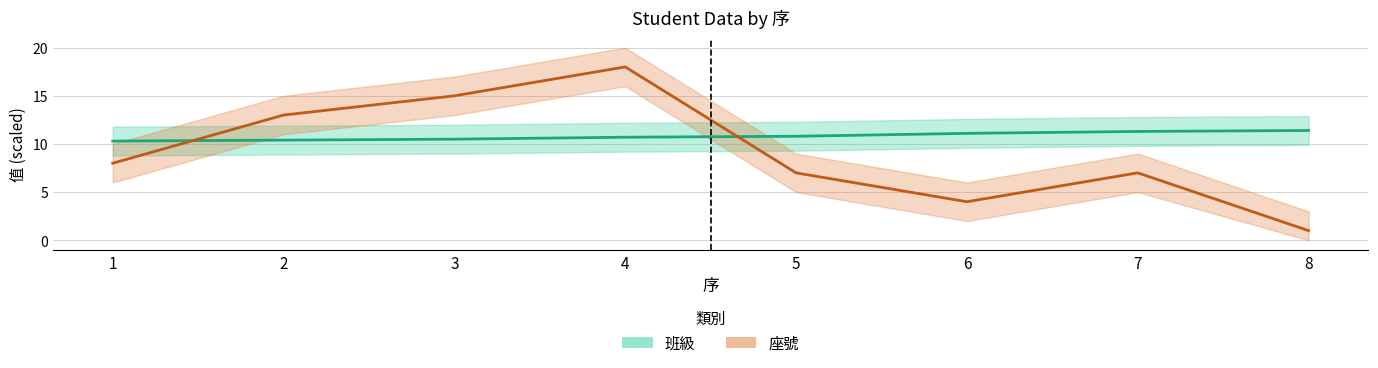

Which series has the largest range (max minus min)?

座號